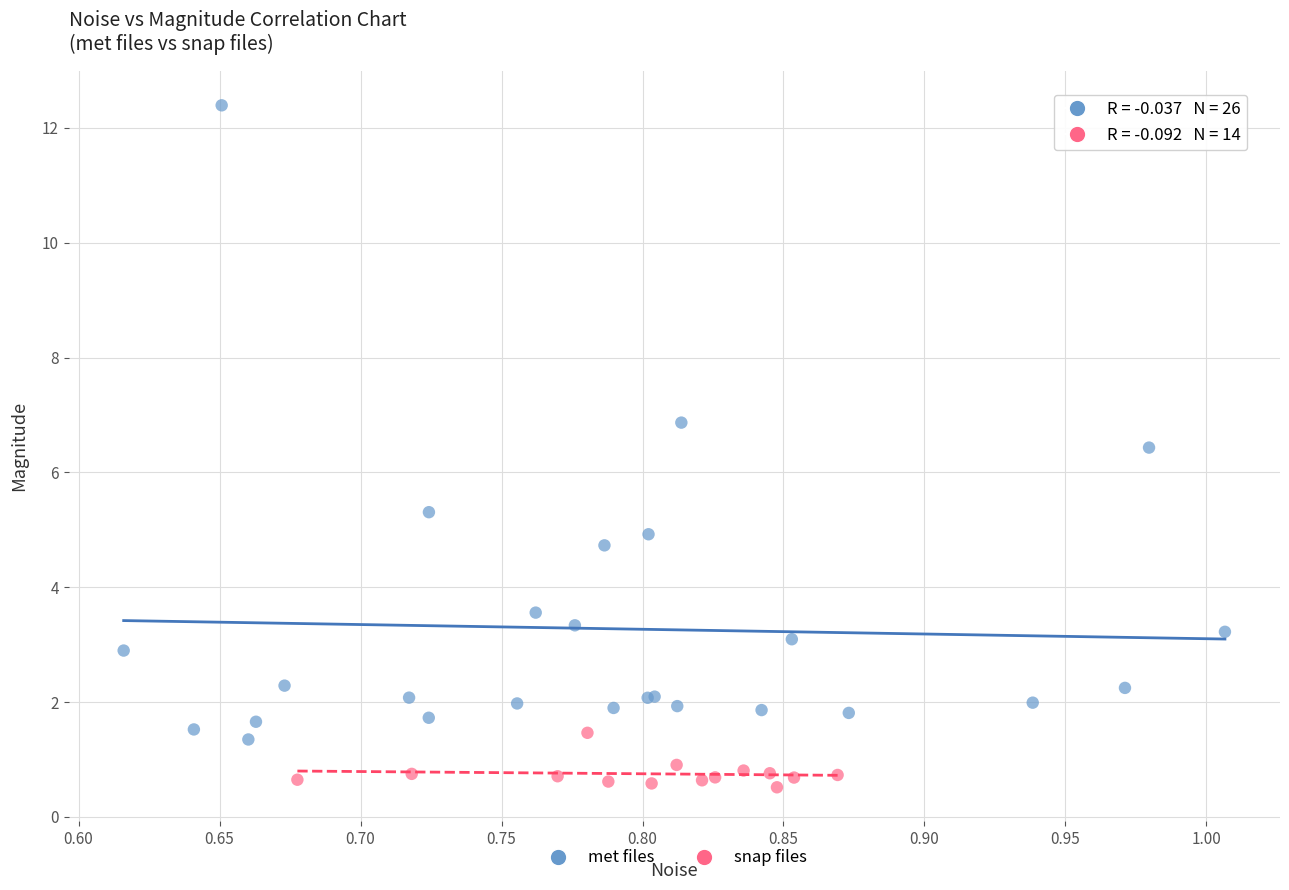

Which series has the largest Y range (max minus min)?

met files